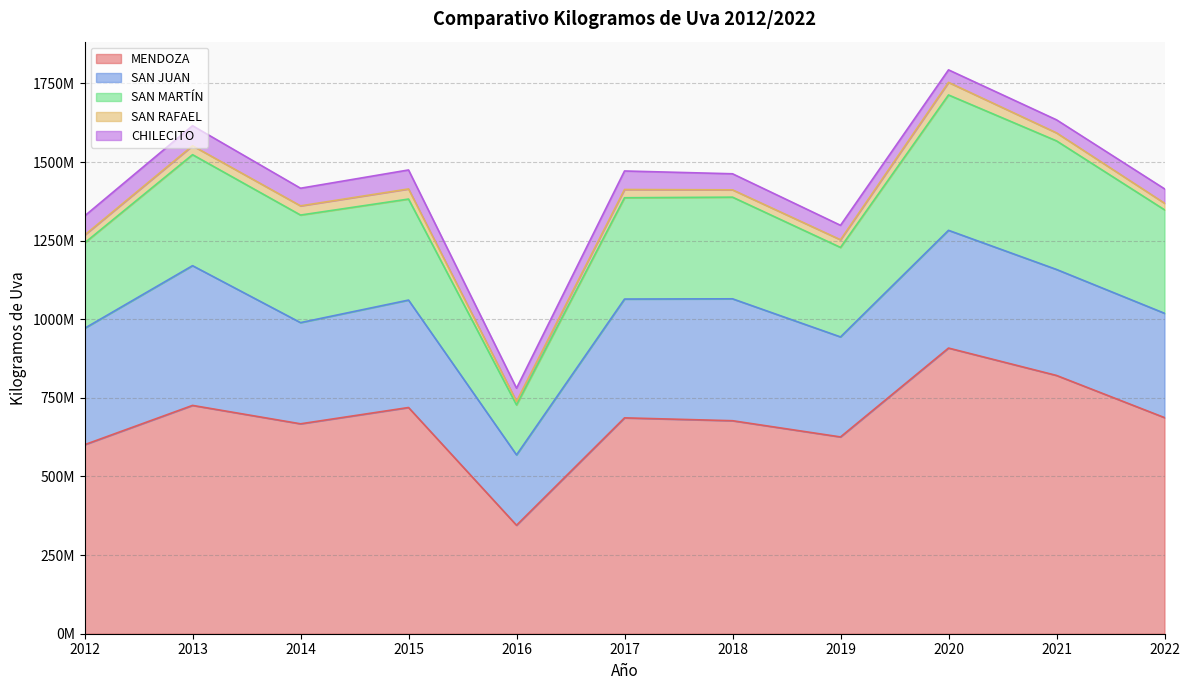

Reading right to left, list all the values displayed in this chart.

MENDOZA: 2022=687265745	2021=821310259	2020=908404355	2019=625783775	2018=677354374	2017=686455579	2016=344929236	2015=719357402	2014=667542327	2013=726063007	2012=601025145
SAN JUAN: 2022=331716065	2021=337045655	2020=374413196	2019=318023807	2018=387666518	2017=377830462	2016=223798510	2015=341625047	2014=321760563	2013=444326487	2012=370072734
SAN MARTÍN: 2022=329098443	2021=408900139	2020=430425722	2019=284592925	2018=323247033	2017=322108482	2016=158920117	2015=321282945	2014=342071912	2013=352982827	2012=271579650
SAN RAFAEL: 2022=20961260	2021=25465748	2020=40028214	2019=24414579	2018=23272550	2017=26239055	2016=11128636	2015=32153798	2014=29228571	2013=28366173	2012=24805989
CHILECITO: 2022=45727218	2021=41475486	2020=39818059	2019=45943672	2018=51084431	2017=58920500	2016=42028971	2015=60360637	2014=56060326	2013=63768590	2012=60902353